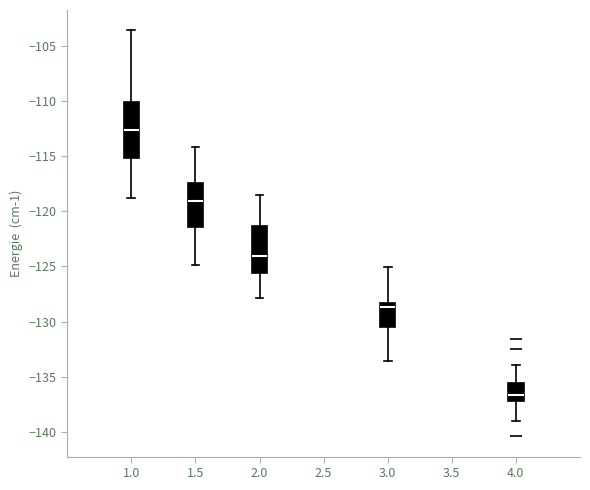

Reading left to right, read every box against the y-axis: the position of its median line, the range the box covers, and the ends of its whiskers. The values are not printed on the chart, so give them approximately, as read against the axis.

1.0: median -112.5, box -115.0 to -110.0, whiskers -119.0 to -103.5
1.5: median -119.0, box -121.5 to -117.5, whiskers -125.0 to -114.0
2.0: median -124.0, box -125.5 to -121.5, whiskers -128.0 to -118.5
3.0: median -128.5 (just below the box's upper edge), box -130.5 to -128.5, whiskers -133.5 to -125.0
4.0: median -136.5, box -137.0 to -135.5, whiskers -139.0 to -134.0